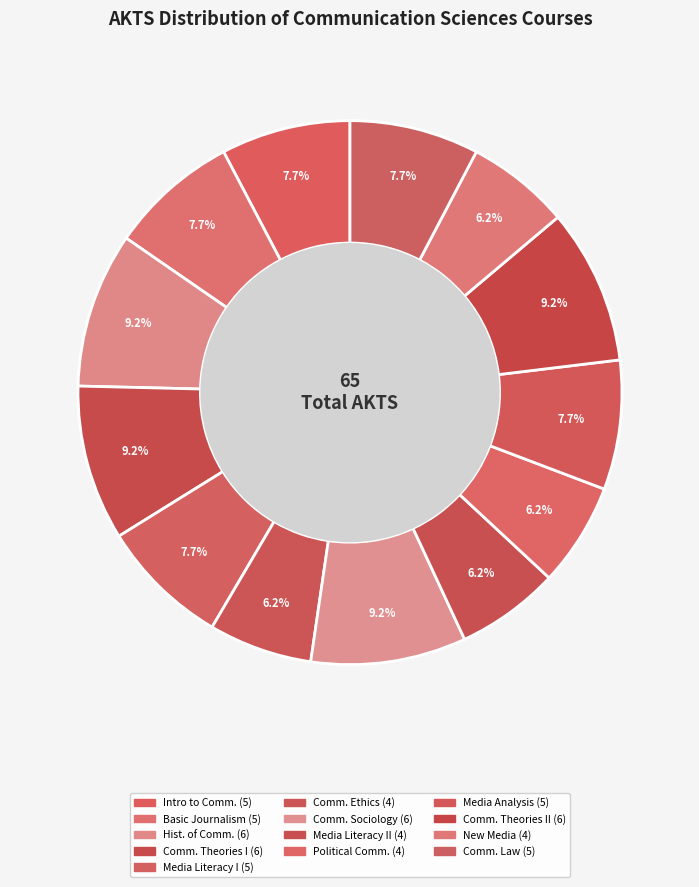

How many slices are in this pie chart?

13